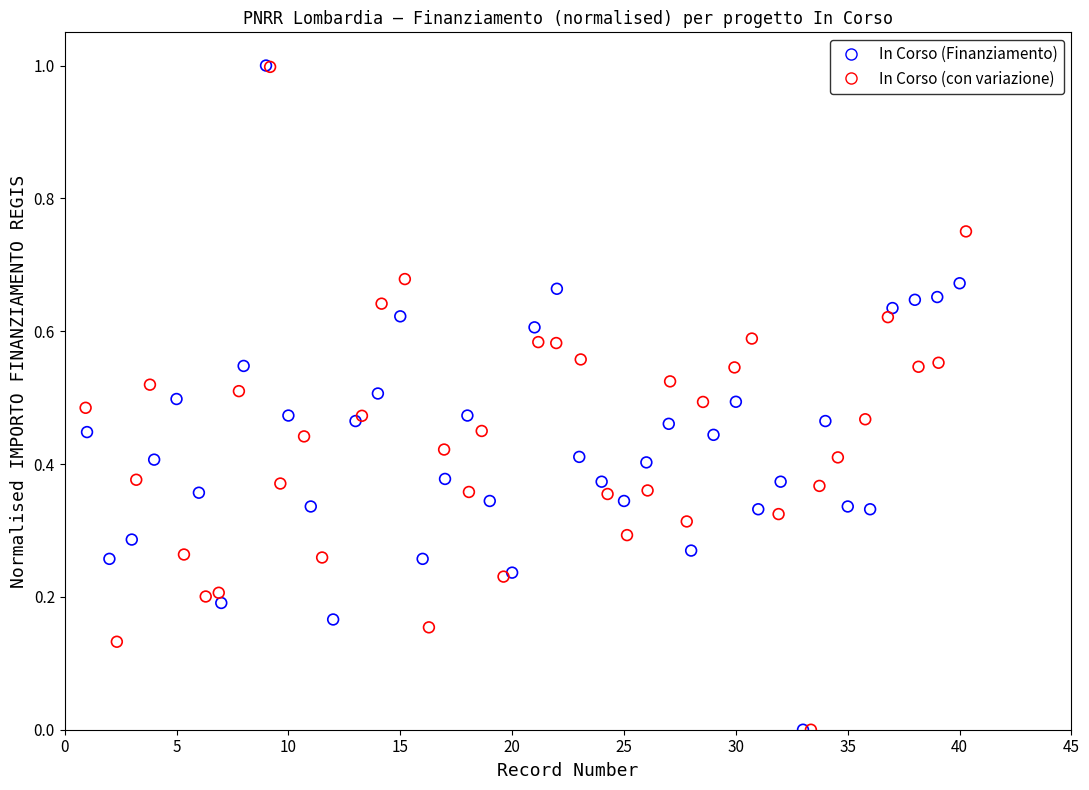

Which series has the widest spread of Y values?

In Corso (Finanziamento)